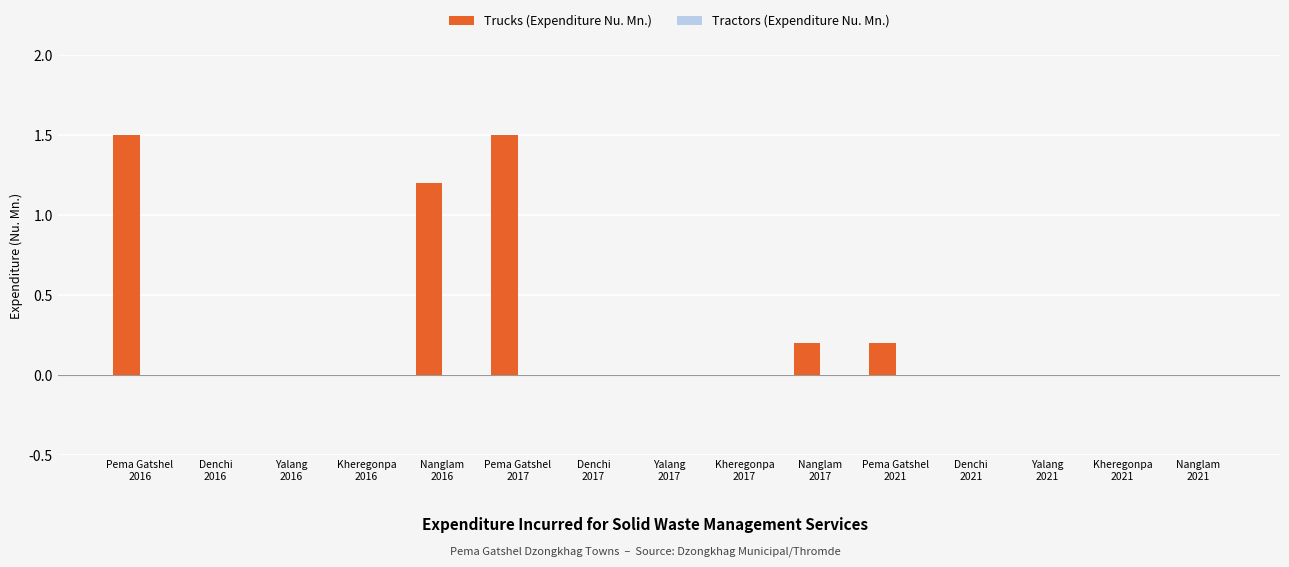

What is the maximum value shown in the chart?

1.5